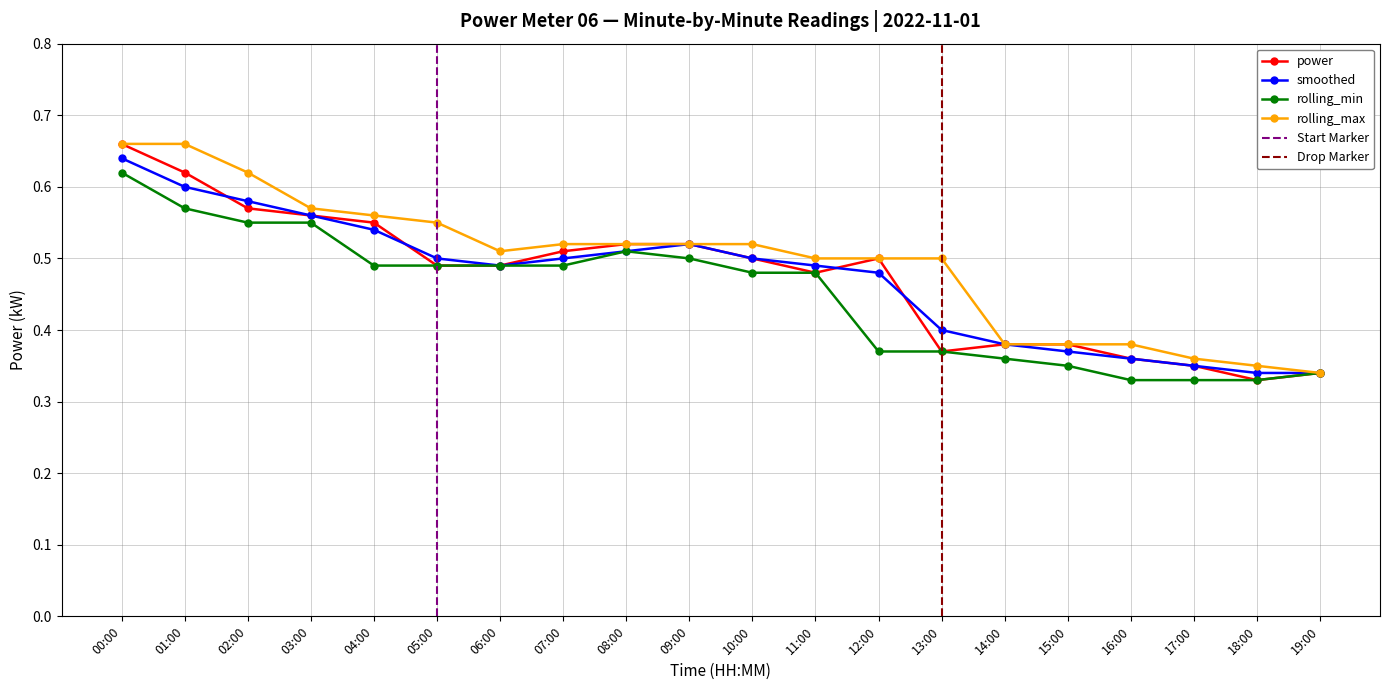

Is it true that rolling_max equals 0.1 at 16:00?

False